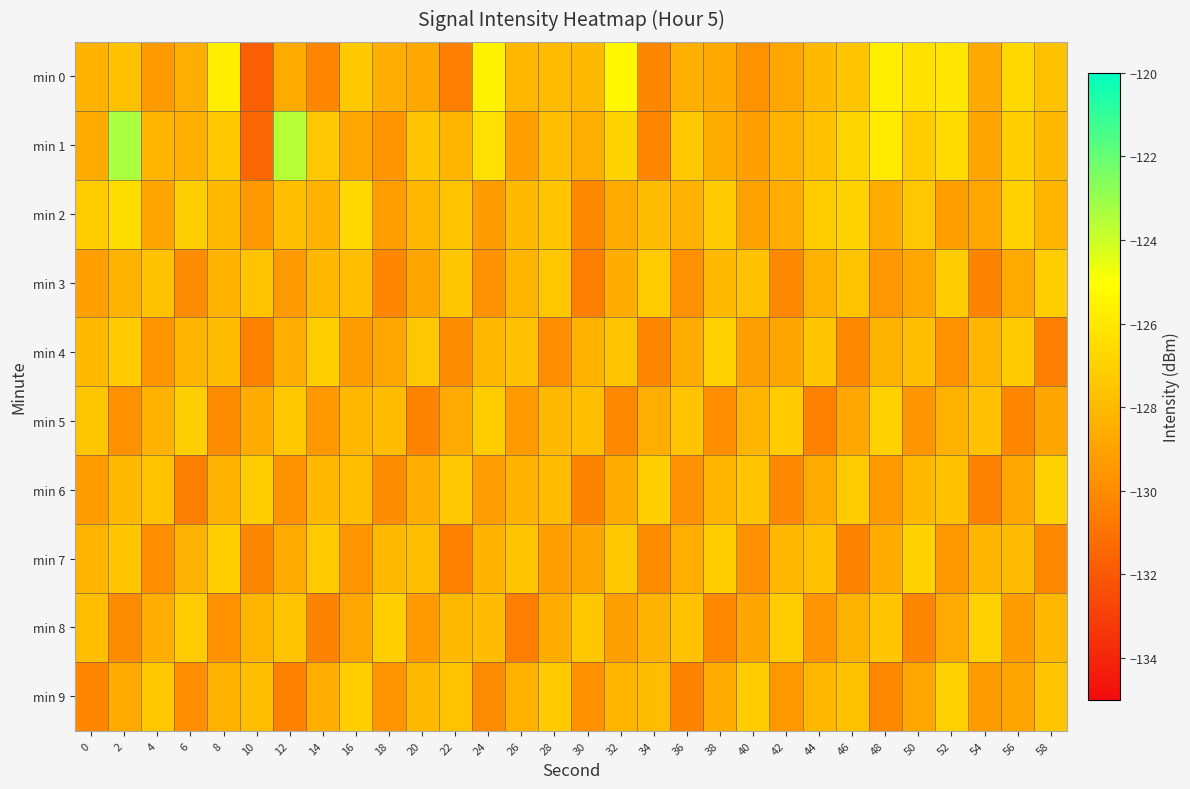

Between 38 and 54, which is larger?

38